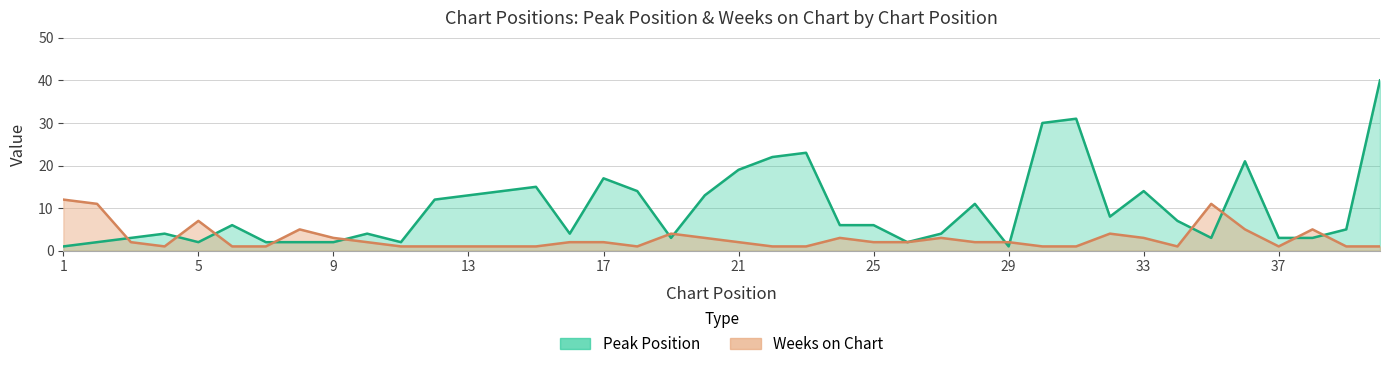

Does the chart display data point markers on the line(s)?

No